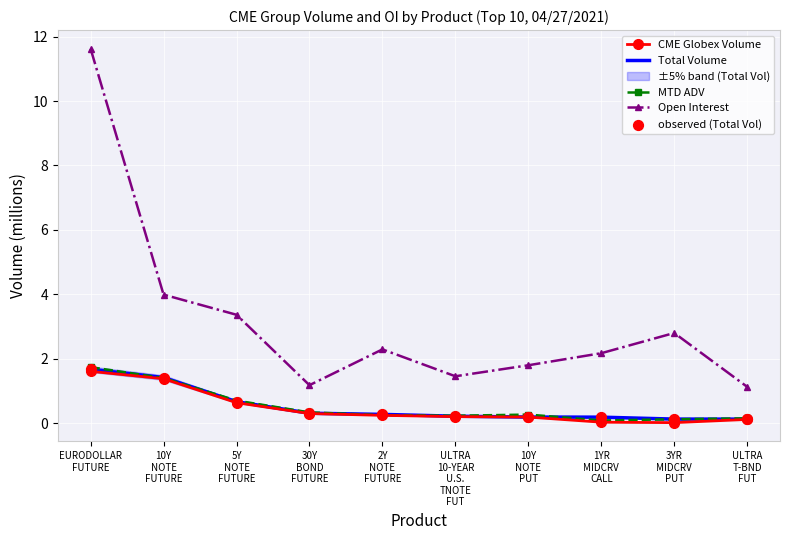

Which series has the largest total across all categories?

Open Interest